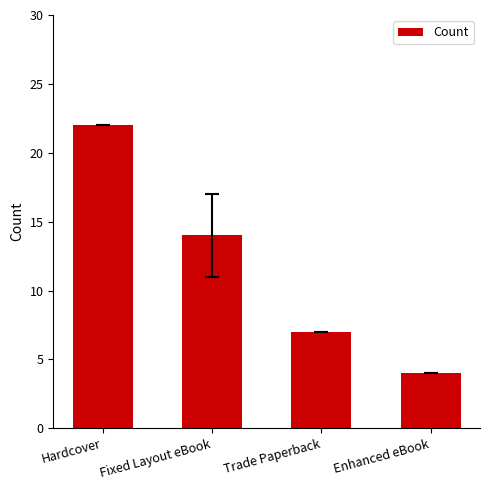

What is the greatest value displayed?

22